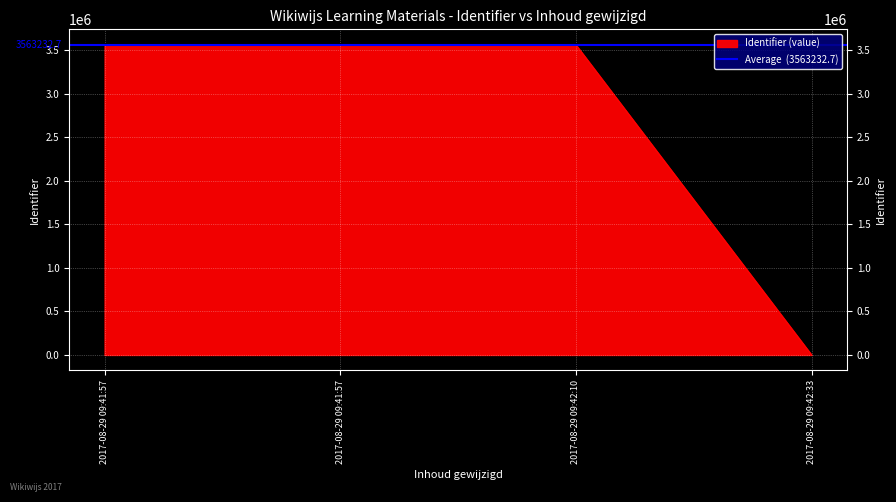

Count the number of values greater than 3563232.

1